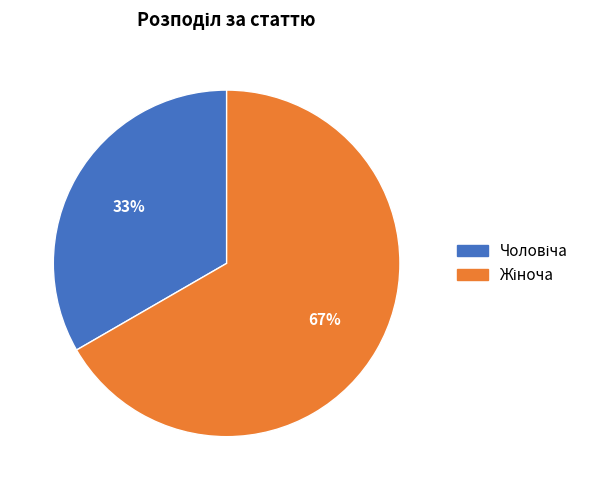

To the nearest percent, what is the average slice percentage?

50%